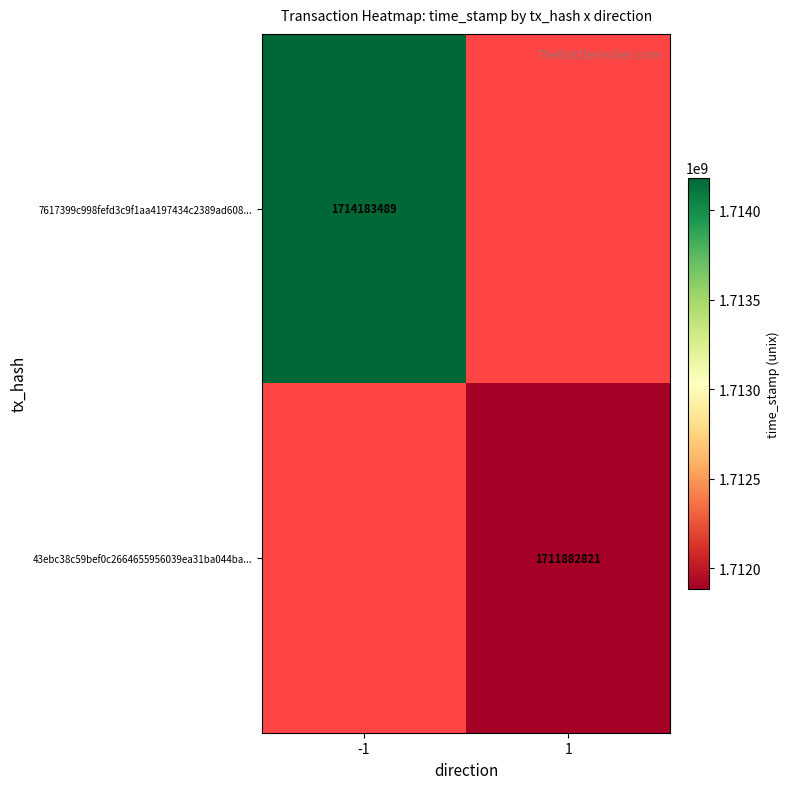

The 43ebc38c59bef0c2664655956039ea31ba044ba... series shows 2280892378.5 at 1. True or false?

False